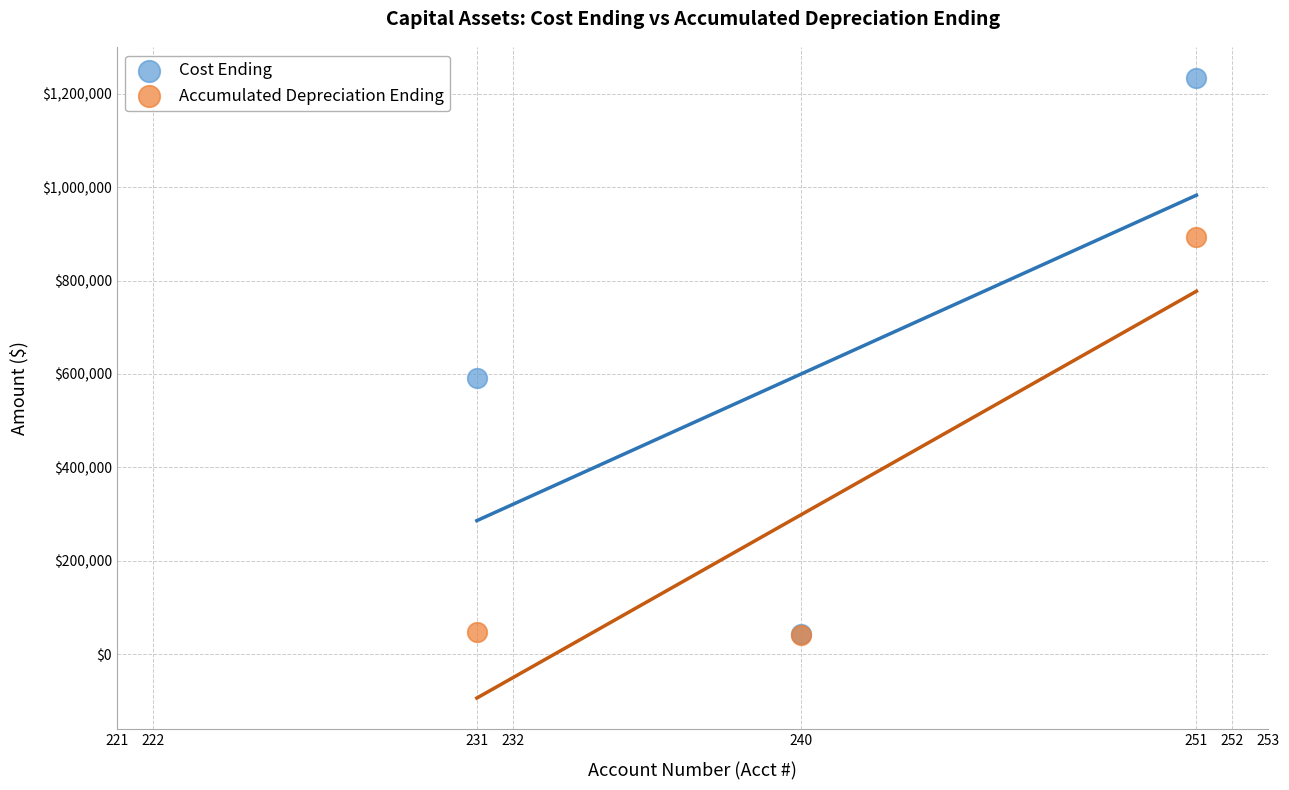

Across all series, what Y value is closest to 636936?

591886